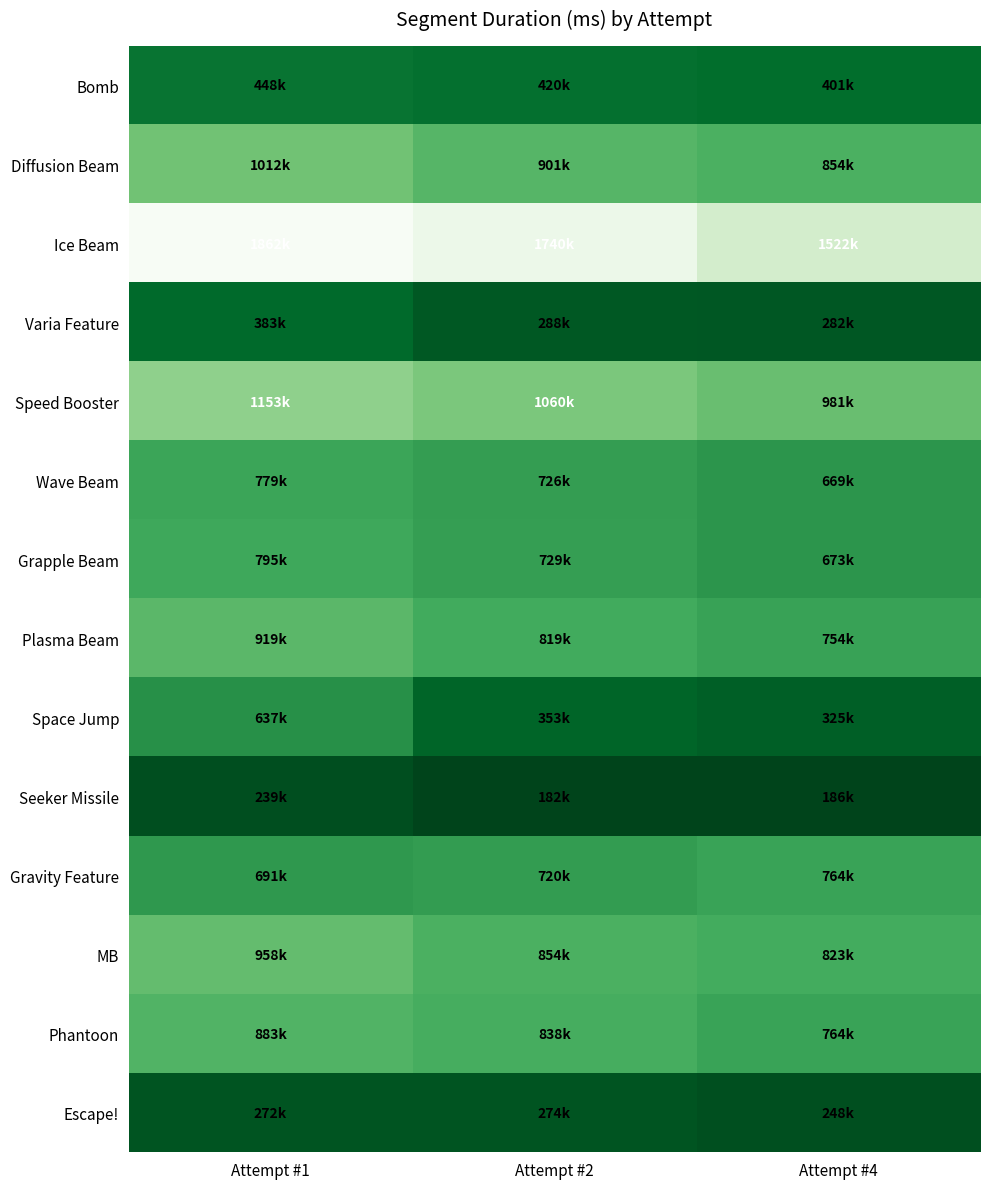

Reading left to right, list all the values displayed in this chart.

Bomb: Attempt #1=448200	Attempt #2=420288	Attempt #4=401314
Diffusion Beam: Attempt #1=1011555	Attempt #2=901352	Attempt #4=854152
Ice Beam: Attempt #1=1861805	Attempt #2=1740039	Attempt #4=1521650
Varia Feature: Attempt #1=383346	Attempt #2=288350	Attempt #4=282280
Speed Booster: Attempt #1=1152959	Attempt #2=1060242	Attempt #4=981185
Wave Beam: Attempt #1=779171	Attempt #2=726088	Attempt #4=669490
Grapple Beam: Attempt #1=795331	Attempt #2=729104	Attempt #4=673098
Plasma Beam: Attempt #1=919056	Attempt #2=818511	Attempt #4=754475
Space Jump: Attempt #1=636993	Attempt #2=353416	Attempt #4=325287
Seeker Missile: Attempt #1=239167	Attempt #2=182216	Attempt #4=186371
Gravity Feature: Attempt #1=691440	Attempt #2=720176	Attempt #4=764134
MB: Attempt #1=958372	Attempt #2=853912	Attempt #4=823125
Phantoon: Attempt #1=882569	Attempt #2=837935	Attempt #4=764350
Escape!: Attempt #1=271550	Attempt #2=273649	Attempt #4=247773